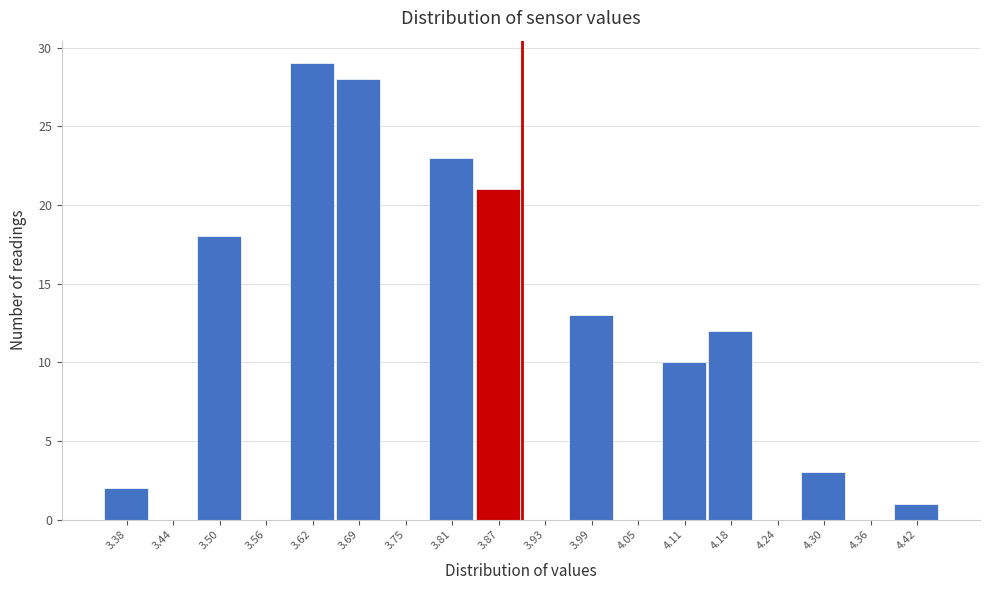

Over which range of the x-axis is the bar tallest?

3.59 to 3.66